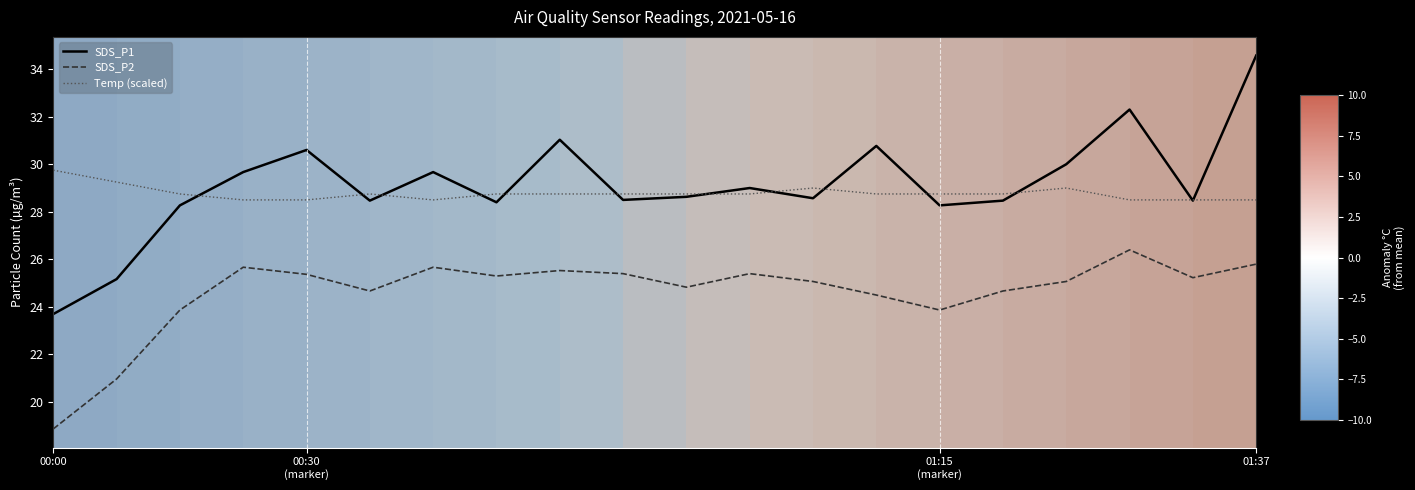

True or false: Temp (scaled) and SDS_P2 intersect in this chart.

False